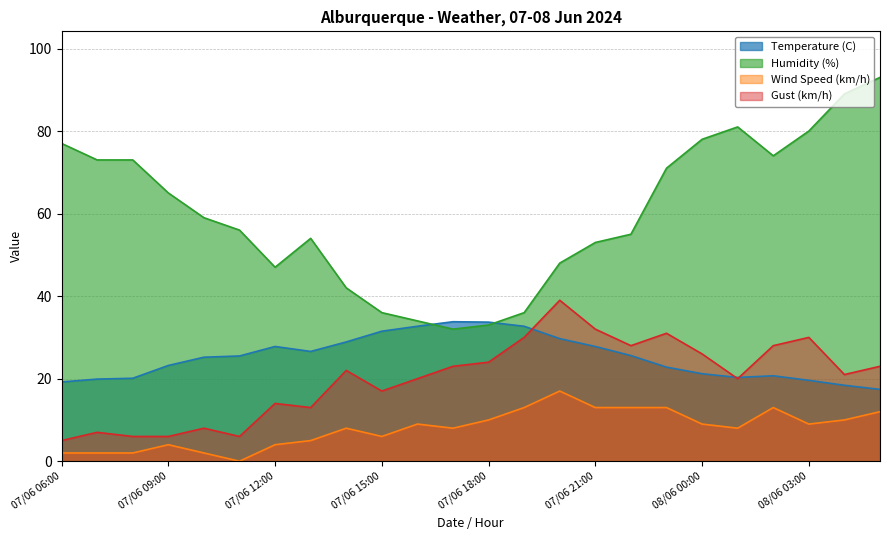

Is the value of Humidity (%) at 07/06 19:00 greater than the value of Wind Speed (km/h) at 07/06 08:00?

Yes